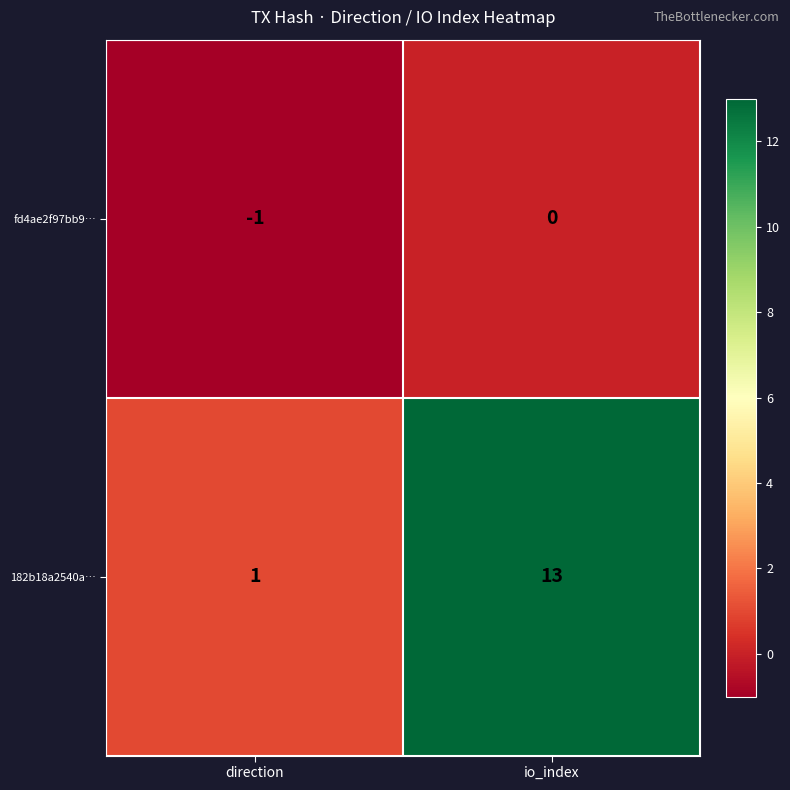

What is the difference between the 182b18a2540a… values at io_index and direction?

12